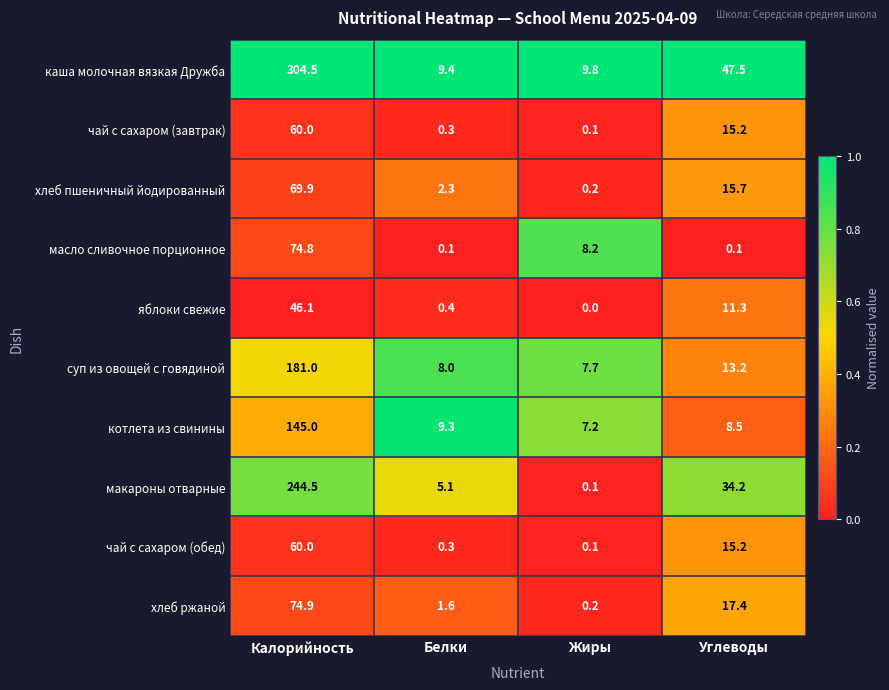

Which label corresponds to the largest value in the chart?

Калорийность